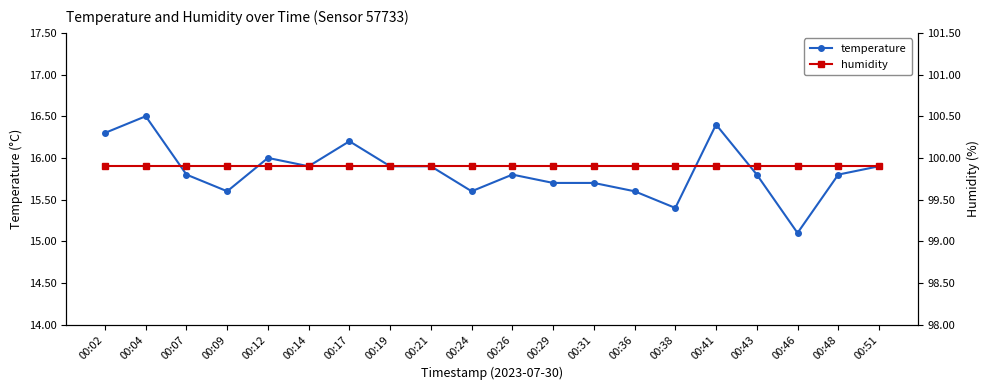

The temperature series shows 15.9 at 00:14. True or false?

True